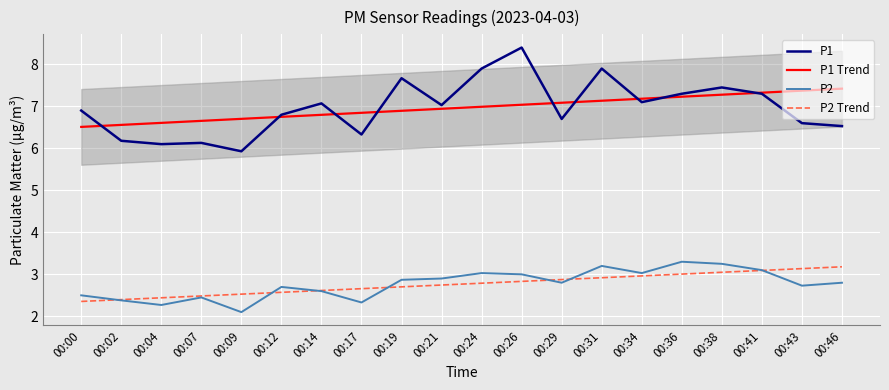

What are all the series names shown in the legend?

P1, P1 Trend, P2, P2 Trend